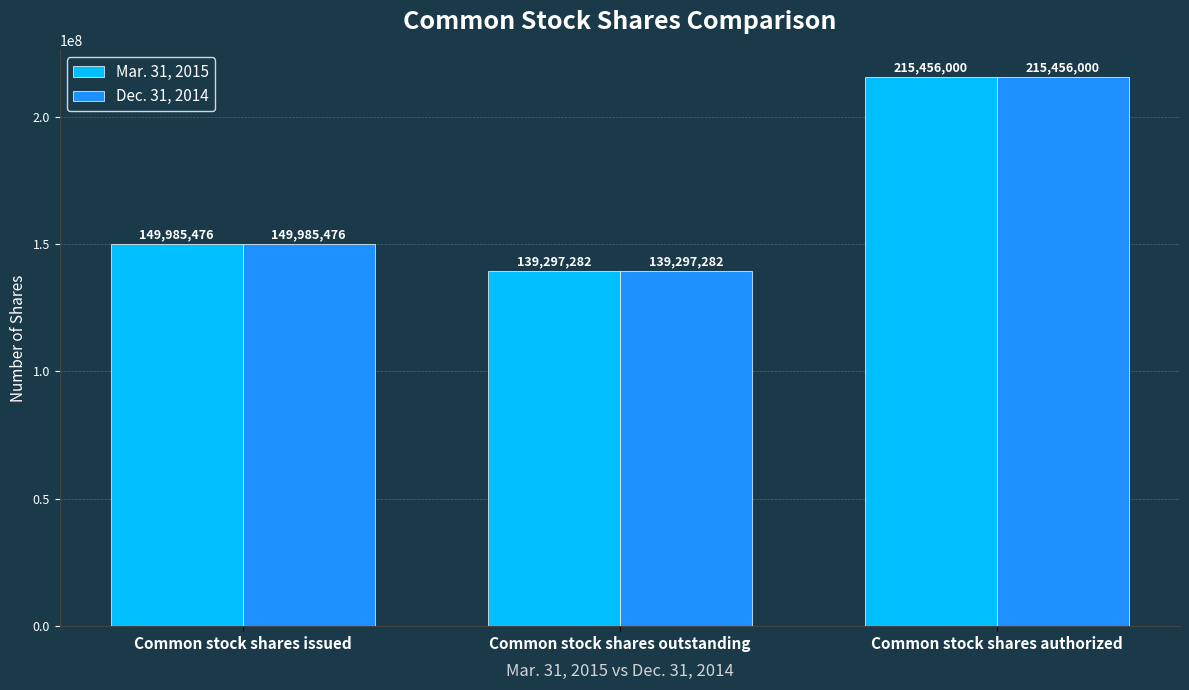

Is it true that Mar. 31, 2015 equals 215456000 at Common stock shares authorized?

True